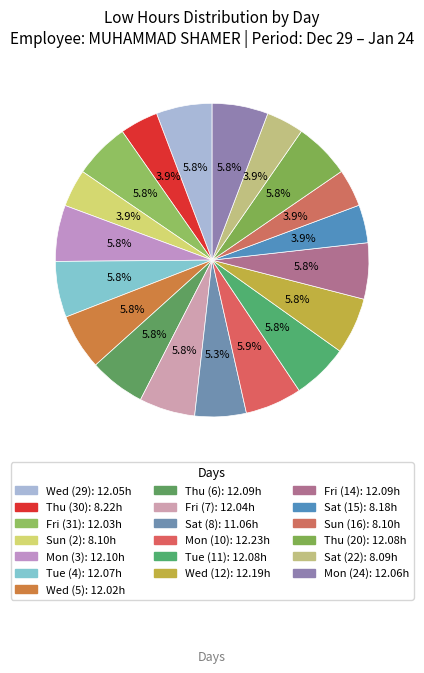

What percentage is NOT represented by Sun (16)?

96.1%